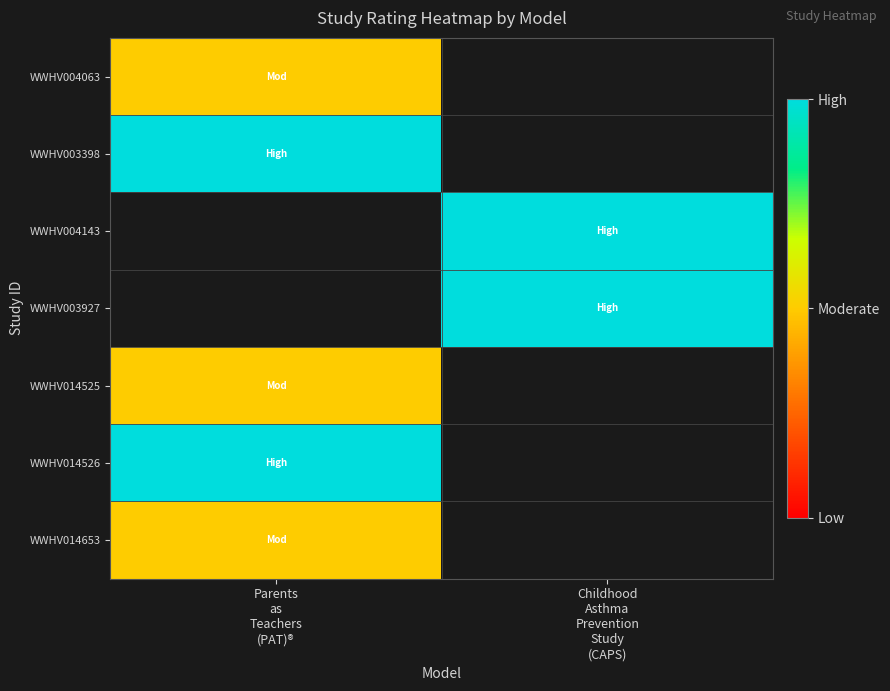

What is the maximum value for WWHV014526?

3.0